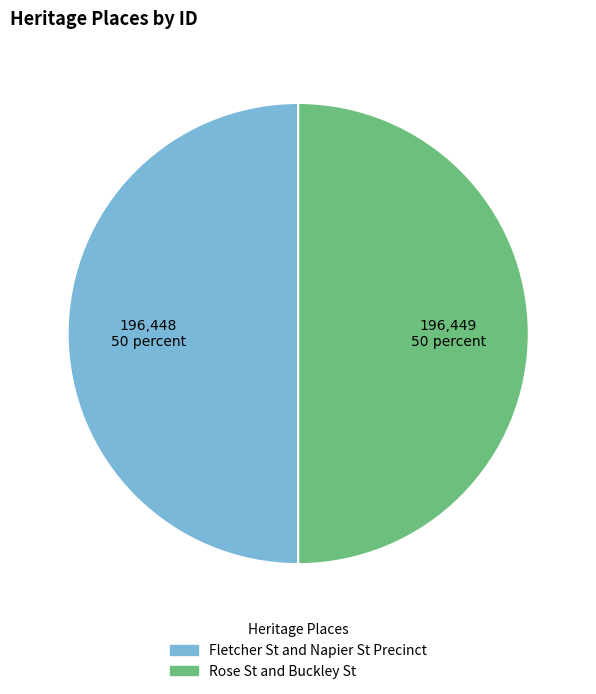

What is the ratio of the value at Rose St and Buckley St to the value at Fletcher St and Napier St Precinct?

1.0